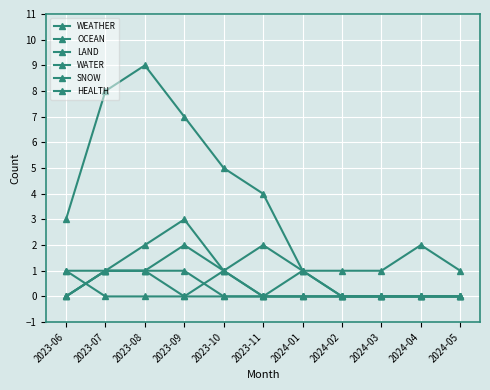

At how many categories does at least one series exceed 6?

3